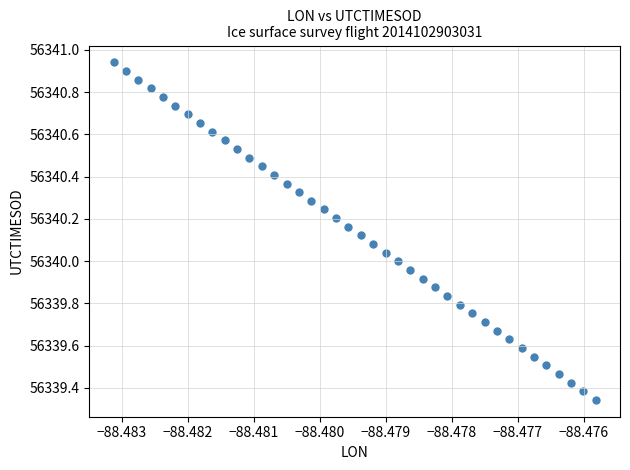

What is the range of Y values (max minus min)?

1.6